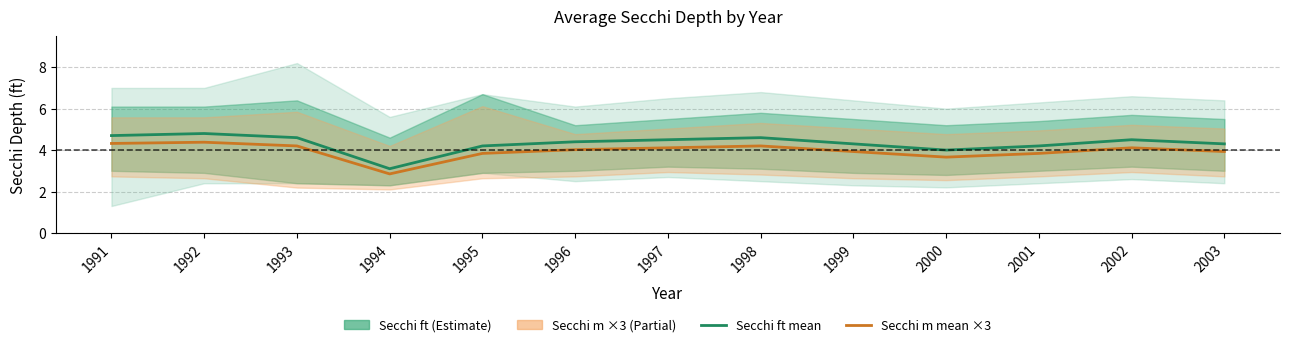

Which label corresponds to the largest value in the chart?

1992